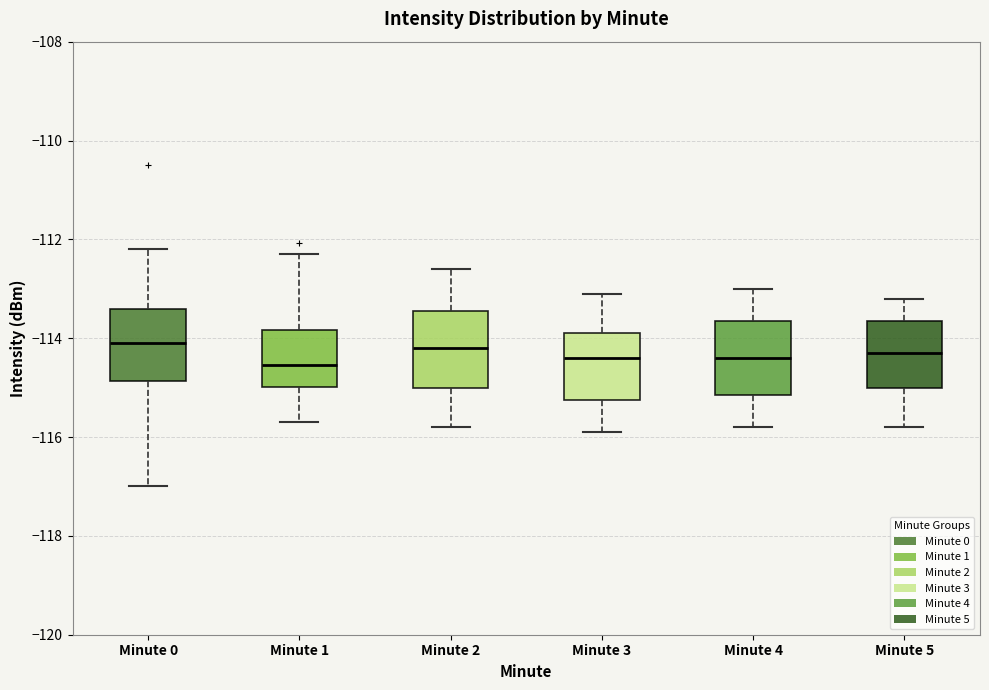

Reading left to right, transcribe this box plot: for each box, give where its median line is, the range the box spans, and where its two whiskers end, as read against the y-axis. The values are not printed on the chart, so give them approximately, as read against the axis.

Minute 0: median -114.0, box -114.8 to -113.4, whiskers -117.0 to -112.2
Minute 1: median -114.6, box -115.0 to -113.8, whiskers -115.6 to -112.2
Minute 2: median -114.2, box -115.0 to -113.4, whiskers -115.8 to -112.6
Minute 3: median -114.4, box -115.2 to -113.8, whiskers -115.8 to -113.0
Minute 4: median -114.4, box -115.2 to -113.6, whiskers -115.8 to -113.0
Minute 5: median -114.2, box -115.0 to -113.6, whiskers -115.8 to -113.2